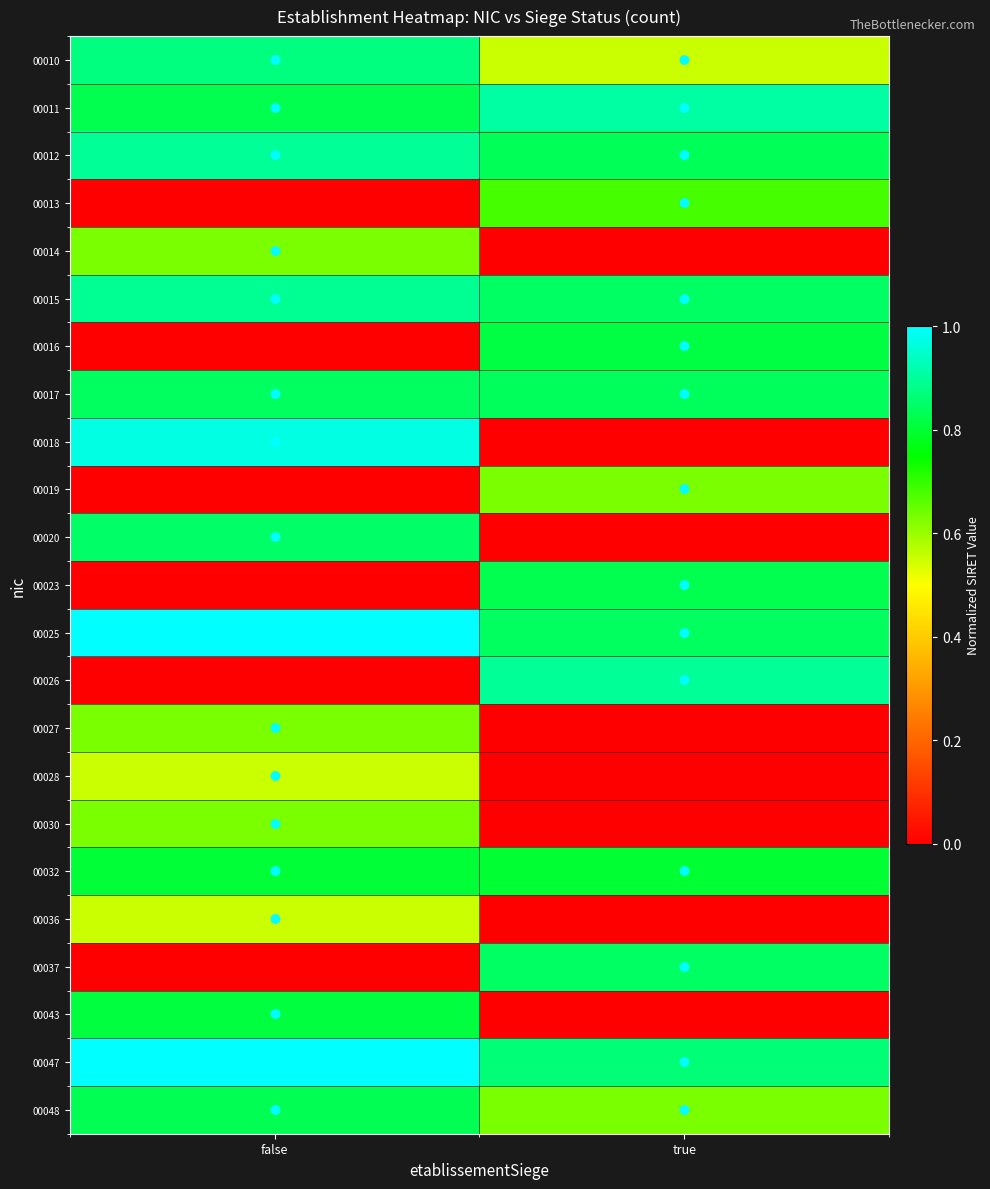

At which category is the sum across all series the highest?

false